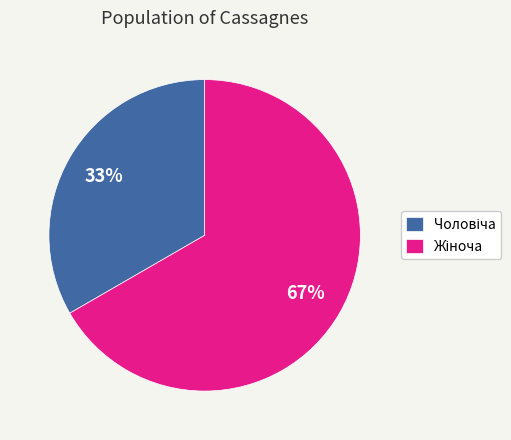

To the nearest percent, what is the average slice percentage?

50%